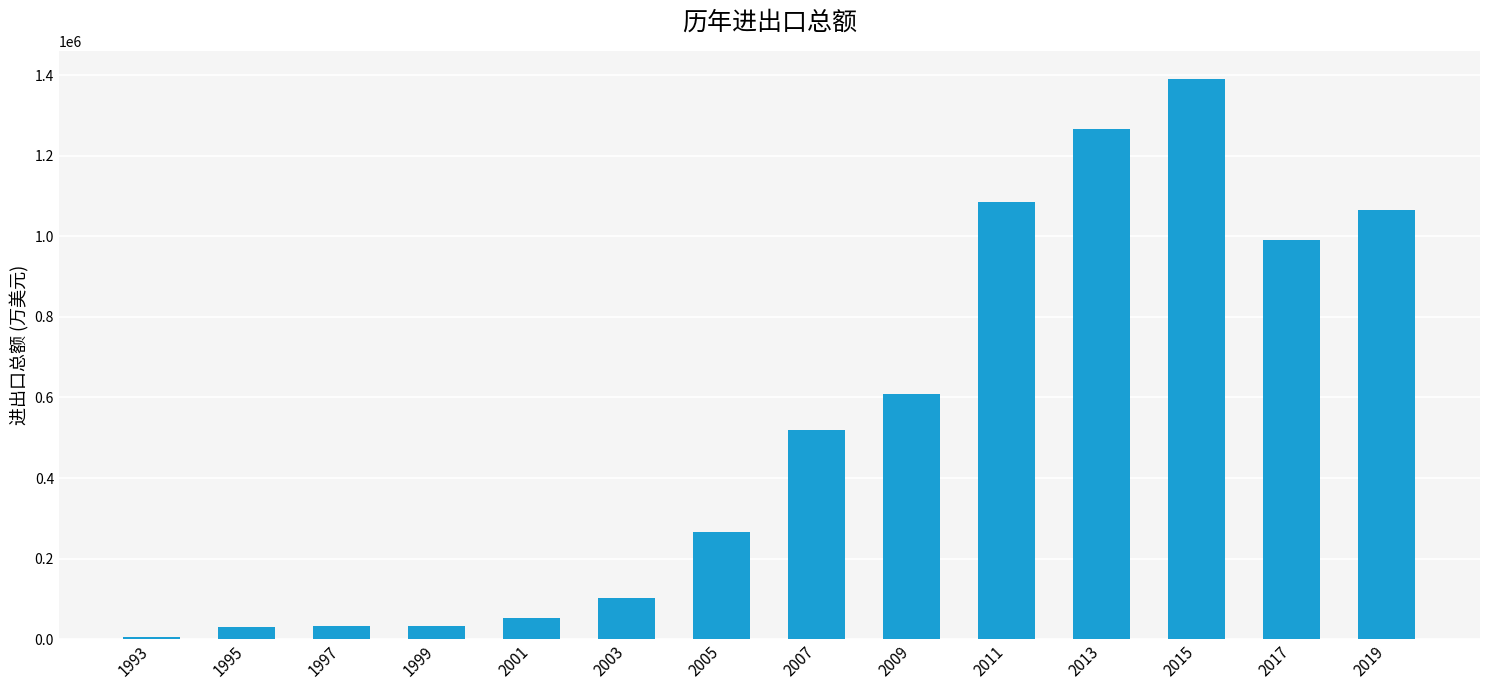

What is the change in value from 1997 to 2001?

+21283